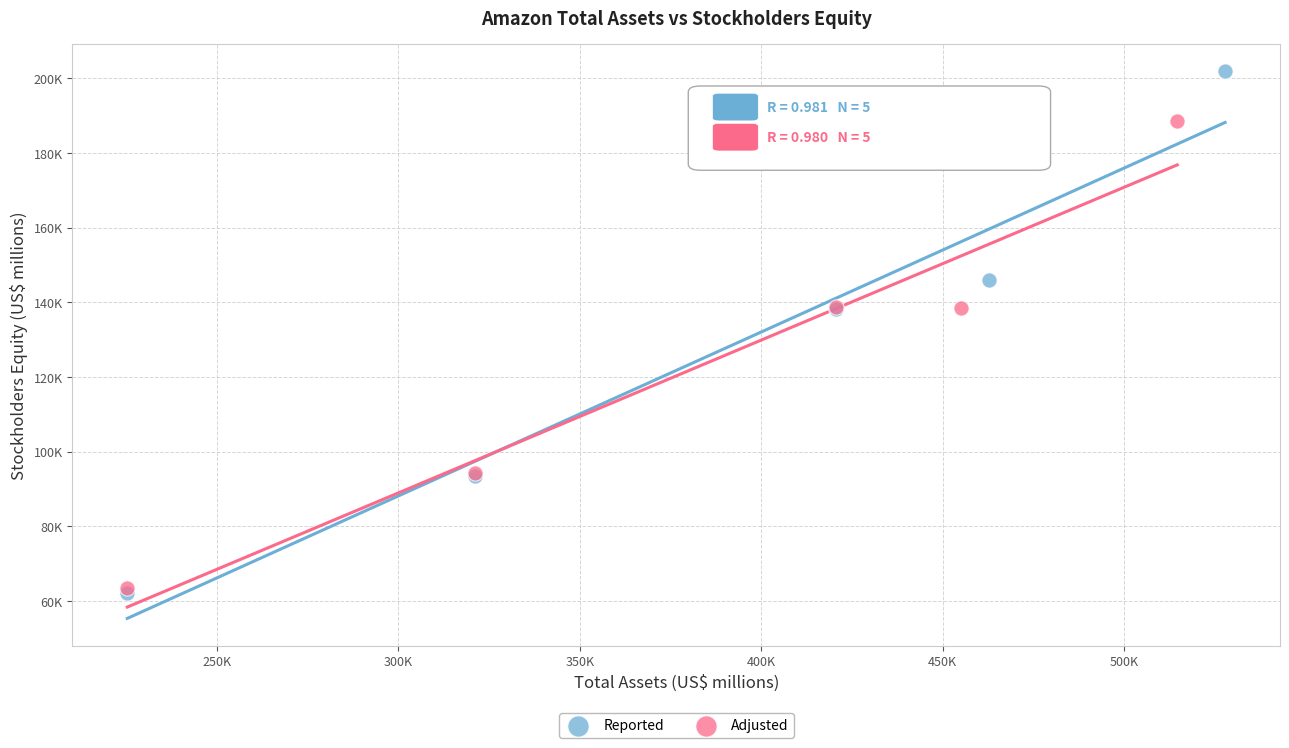

Which series reaches the maximum Y coordinate?

Reported